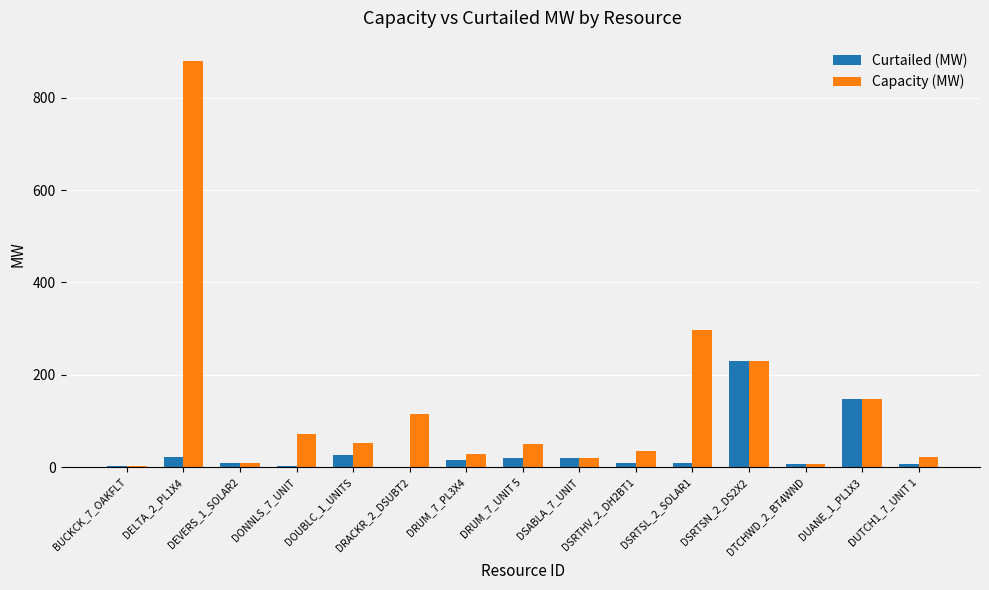

Where is Capacity (MW) nearest to the value 440?

DSRTSL_2_SOLAR1